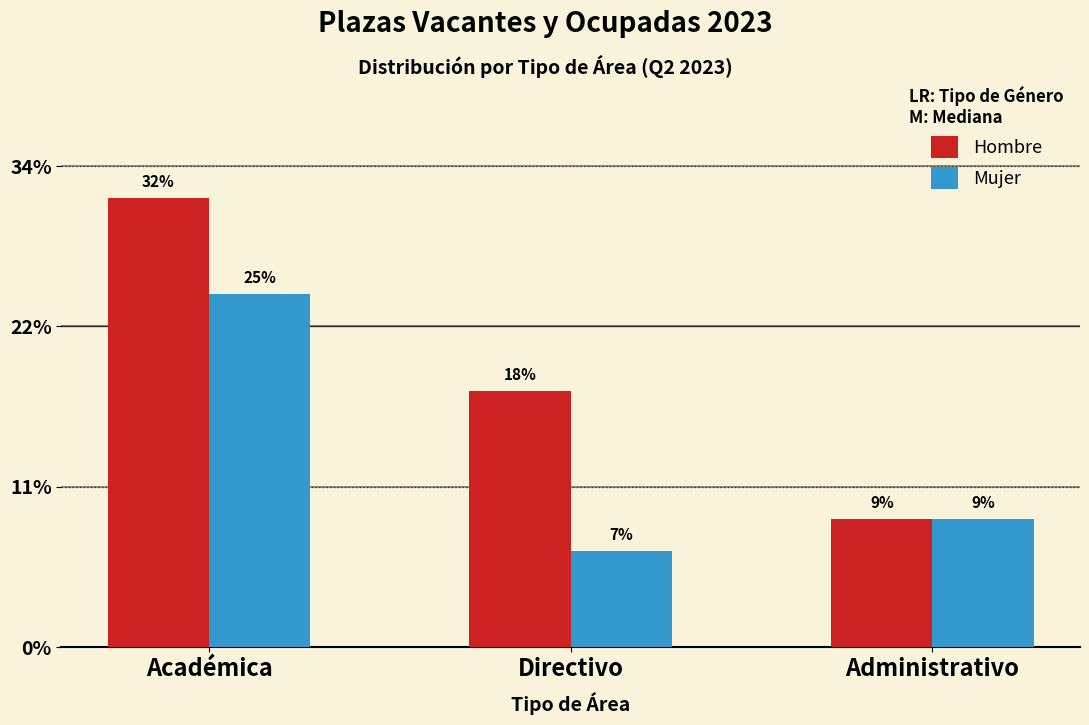

What are all the series names shown in the legend?

Hombre, Mujer